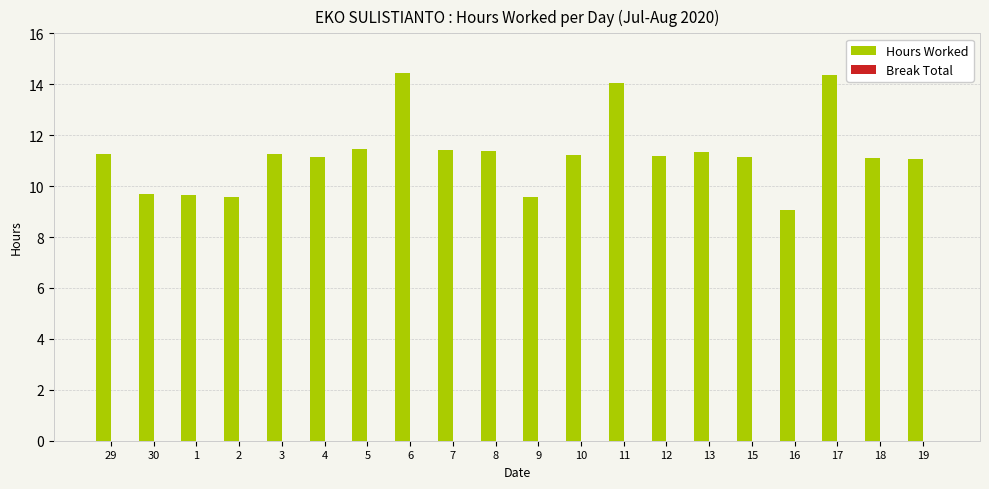

What is the smallest value displayed?

9.1